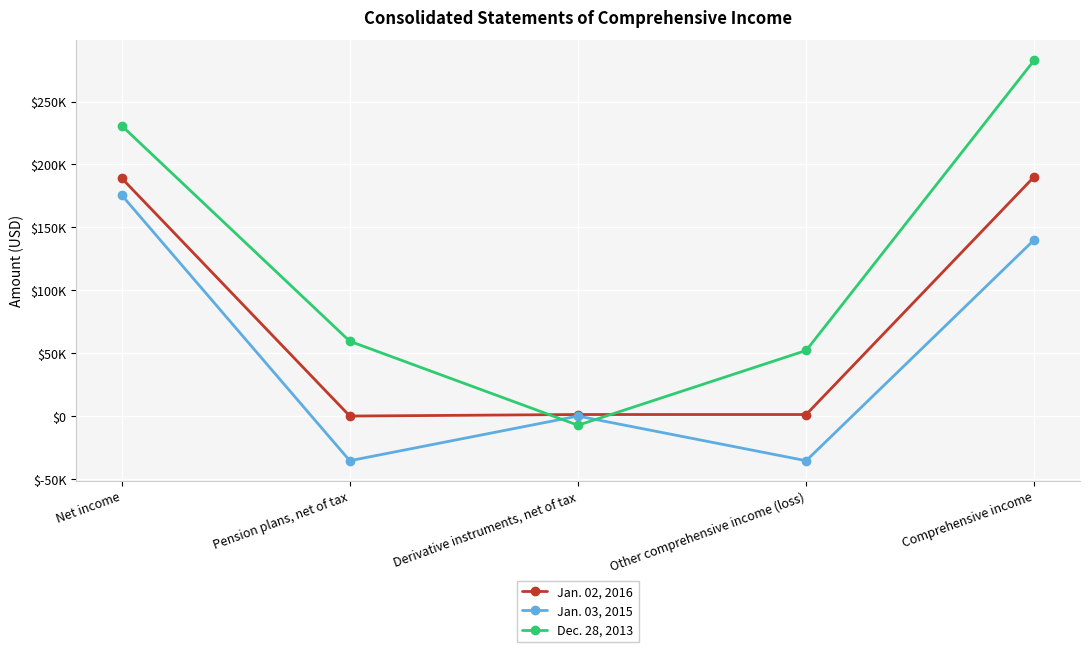

What is the label of the 1st point from the left?

Net income